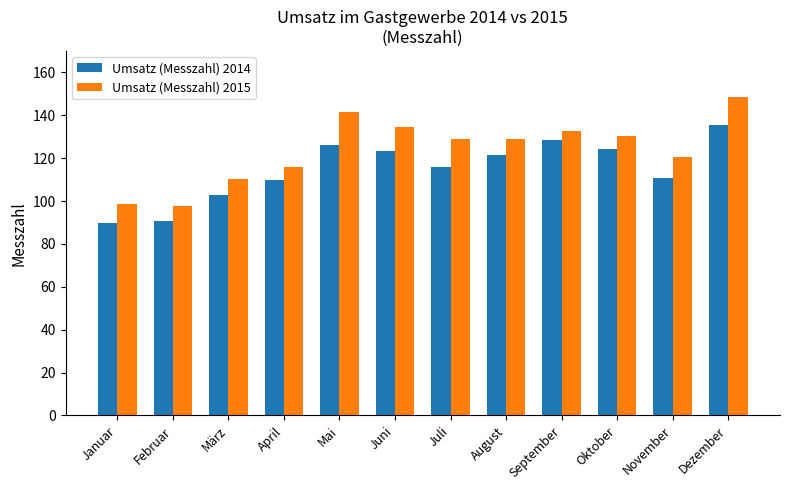

How many values in the Umsatz (Messzahl) 2014 series exceed 121?

6